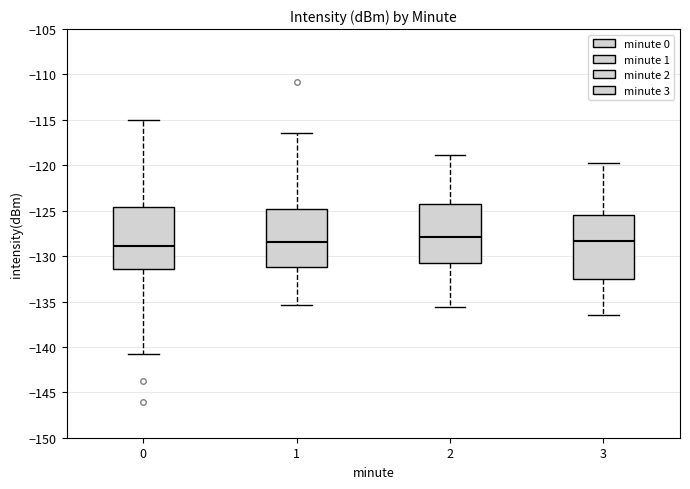

Reading left to right, read every box against the y-axis: the position of its median line, the range the box covers, and the ends of its whiskers. The values are not printed on the chart, so give them approximately, as read against the axis.

0: median -129.0, box -131.5 to -124.5, whiskers -140.5 to -115.0
1: median -128.5, box -131.0 to -125.0, whiskers -135.5 to -116.5
2: median -128.0, box -131.0 to -124.5, whiskers -135.5 to -119.0
3: median -128.5, box -132.5 to -125.5, whiskers -136.5 to -120.0